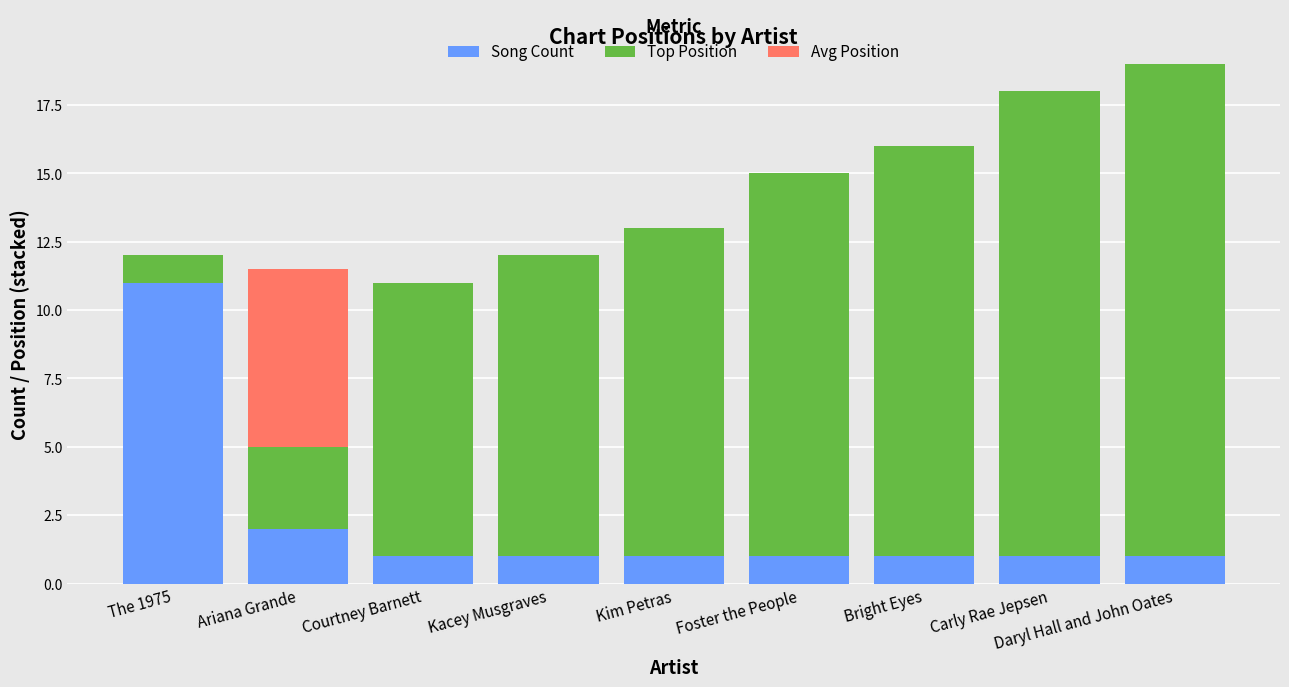

What is the total value across all series at Kacey Musgraves?

12.0